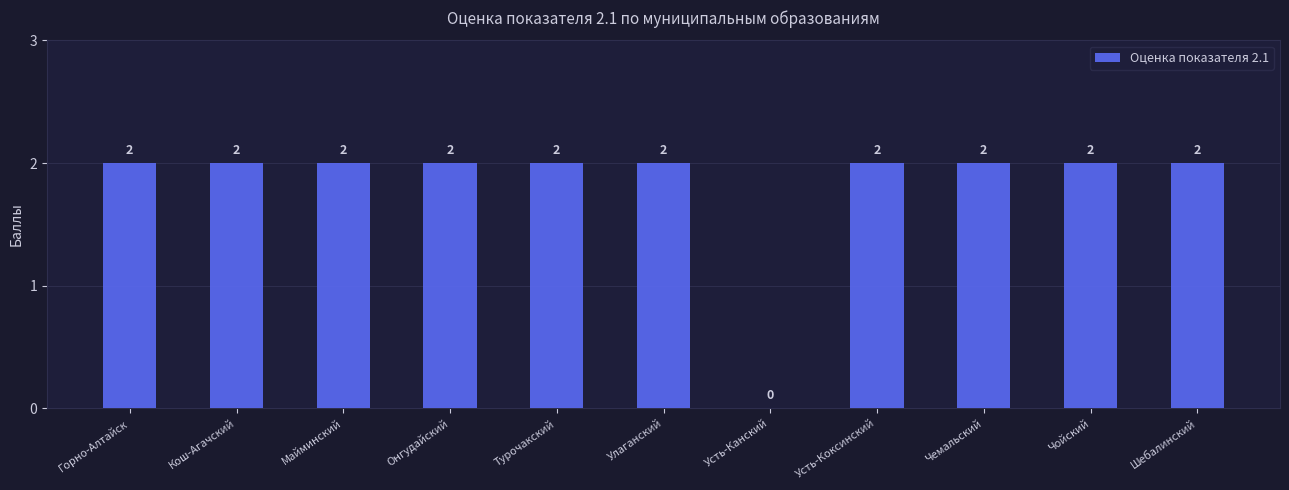

What is the average value?

2